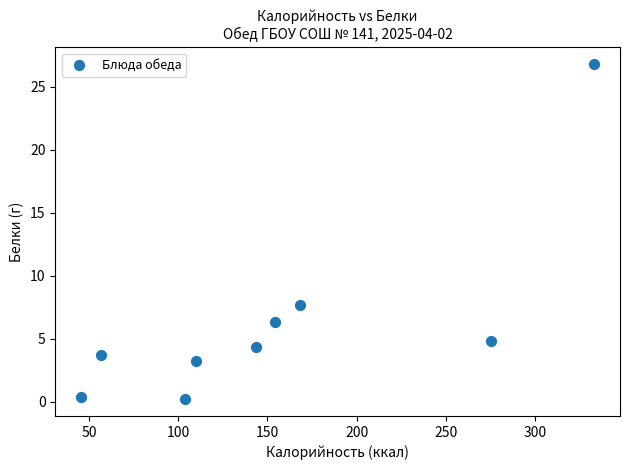

What is the range of Y values (max minus min)?

26.6